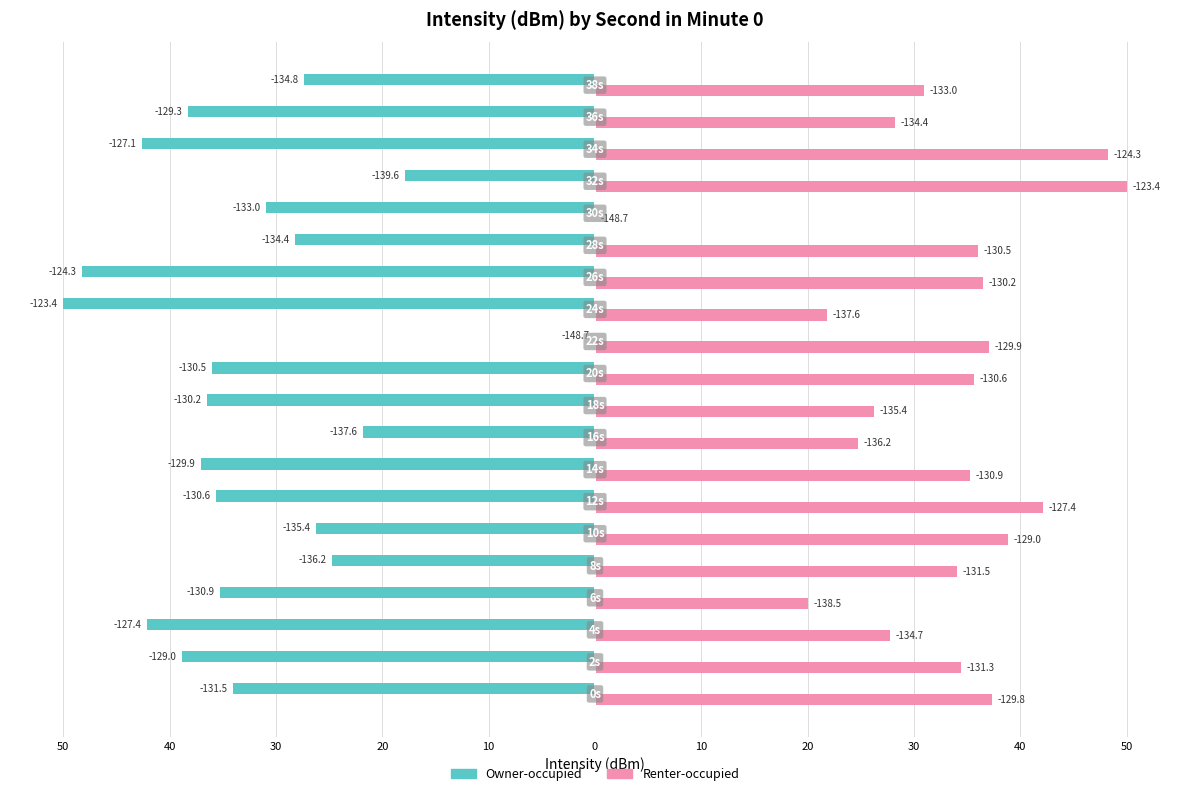

What are all the series names shown in the legend?

Owner-occupied, Renter-occupied